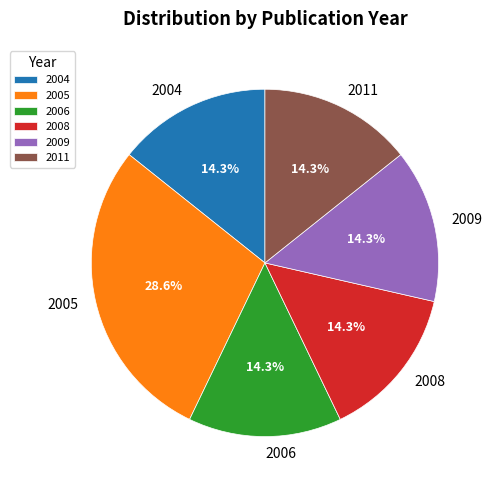

How many segments does this pie chart have?

6